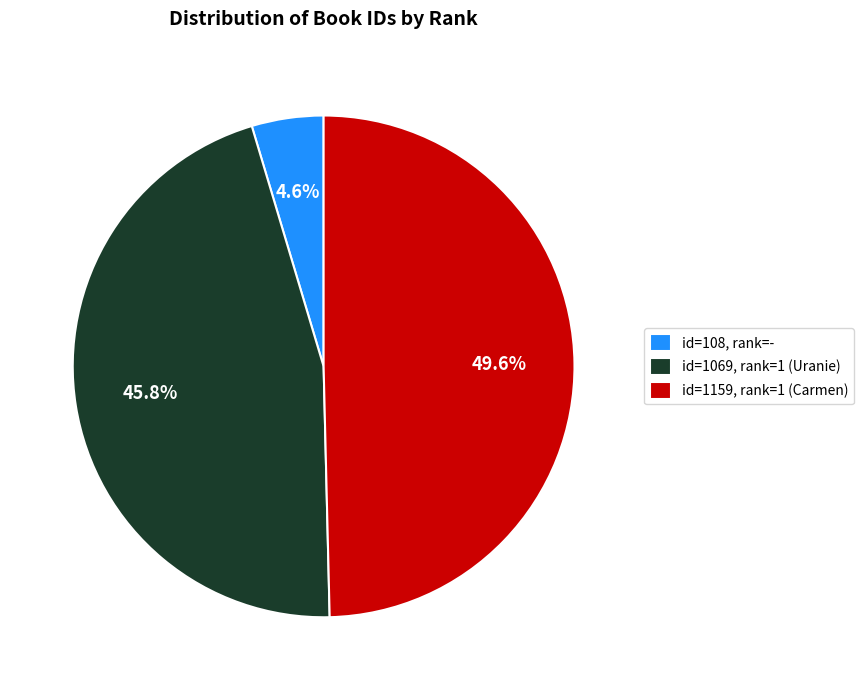

What portion of the pie excludes id=1159, rank=1 (Carmen)?

50.4%